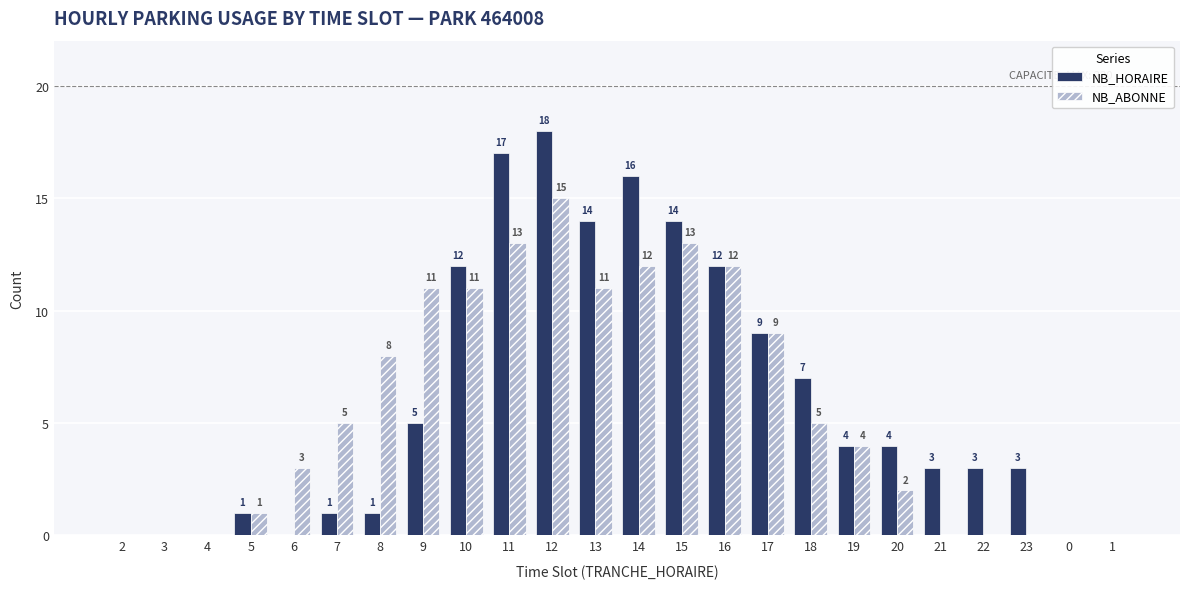

Between 9 and 22, which series saw the biggest shift?

NB_ABONNE